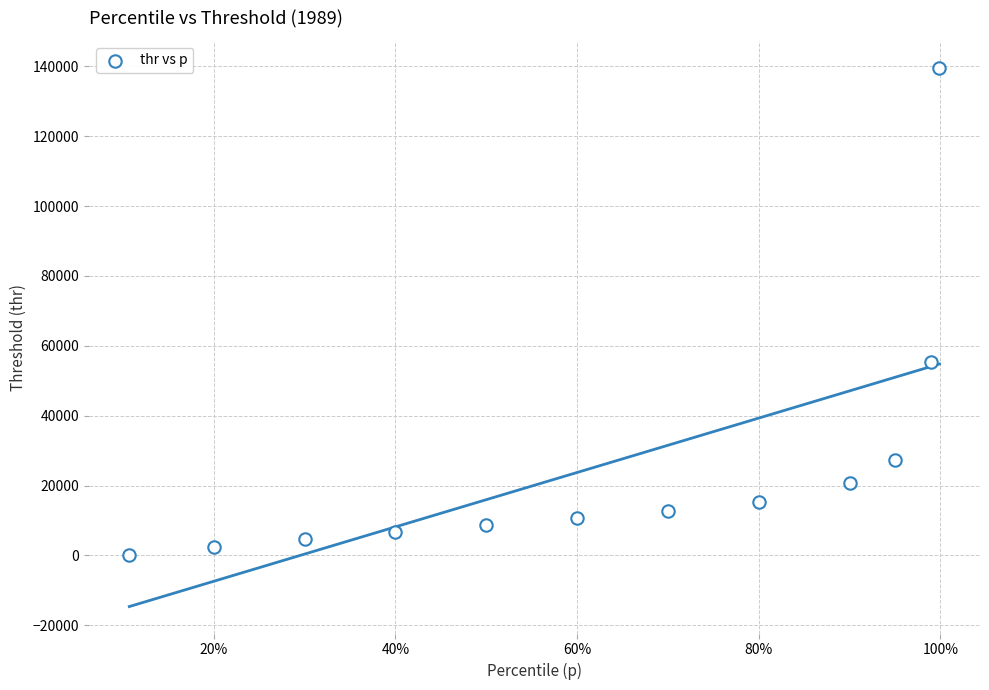

What is the average Y value?

25338.5